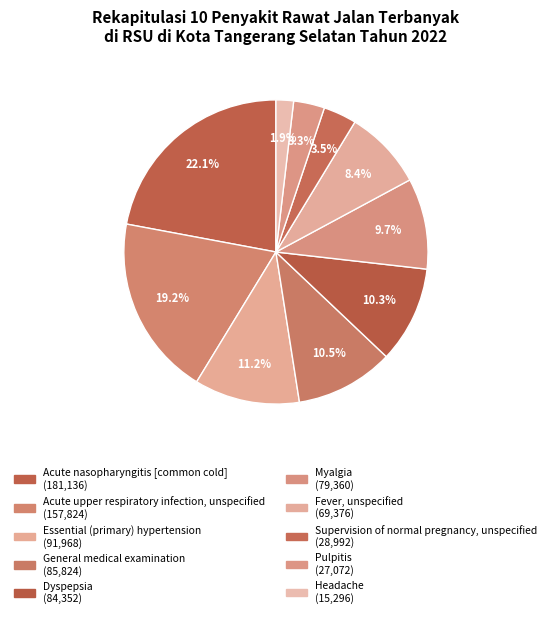

Rank the categories by value from lowest to highest.

Headache, Pulpitis, Supervision of normal pregnancy, unspecified, Fever, unspecified, Myalgia, Dyspepsia, General medical examination, Essential (primary) hypertension, Acute upper respiratory infection, unspecified, Acute nasopharyngitis [common cold]